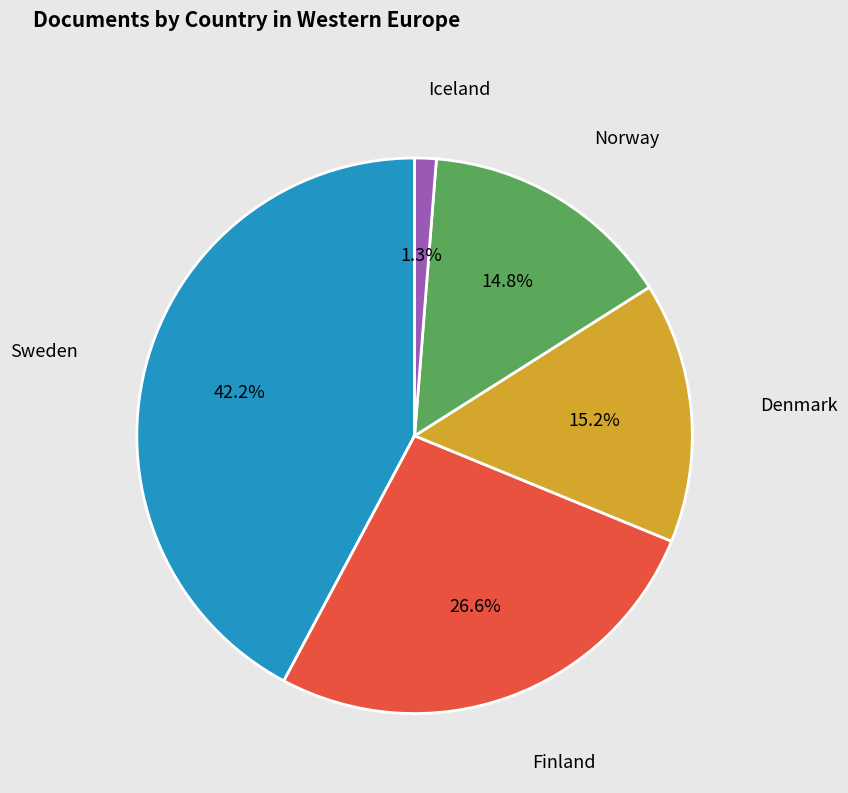

Which has a higher value, Denmark or Sweden?

Sweden